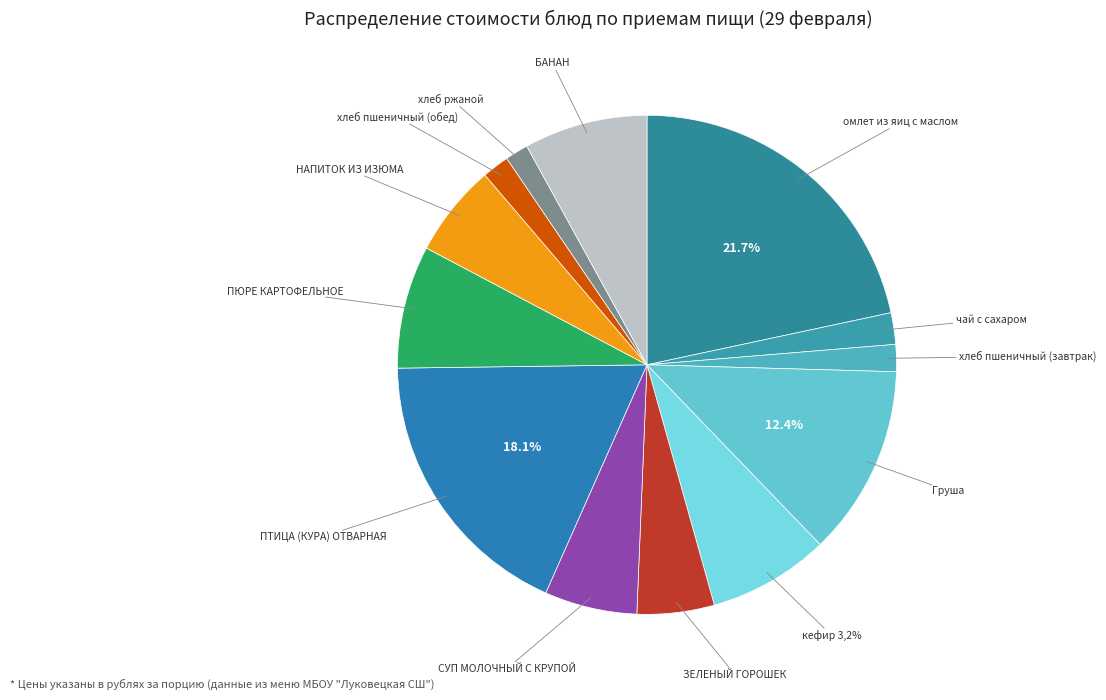

To the nearest percent, what is the average slice percentage?

8%